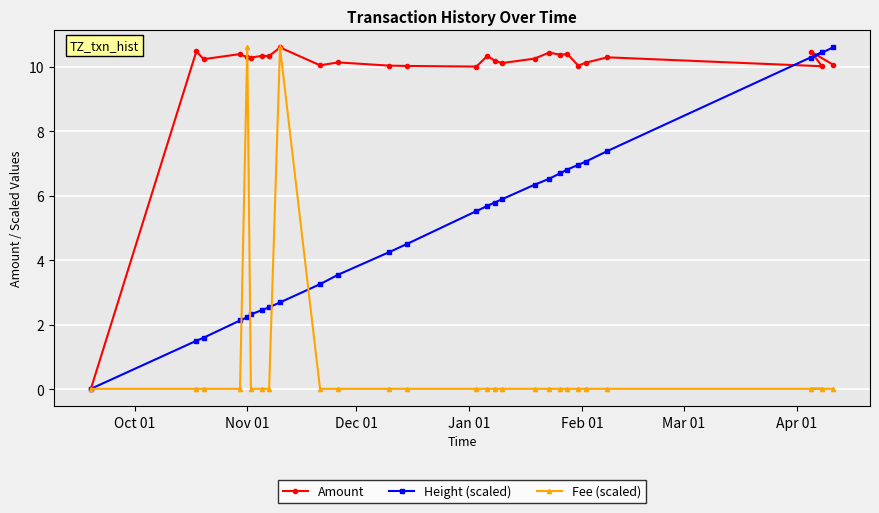

Rank the series by their average value, from lowest to highest.

Fee (scaled), Height (scaled), Amount